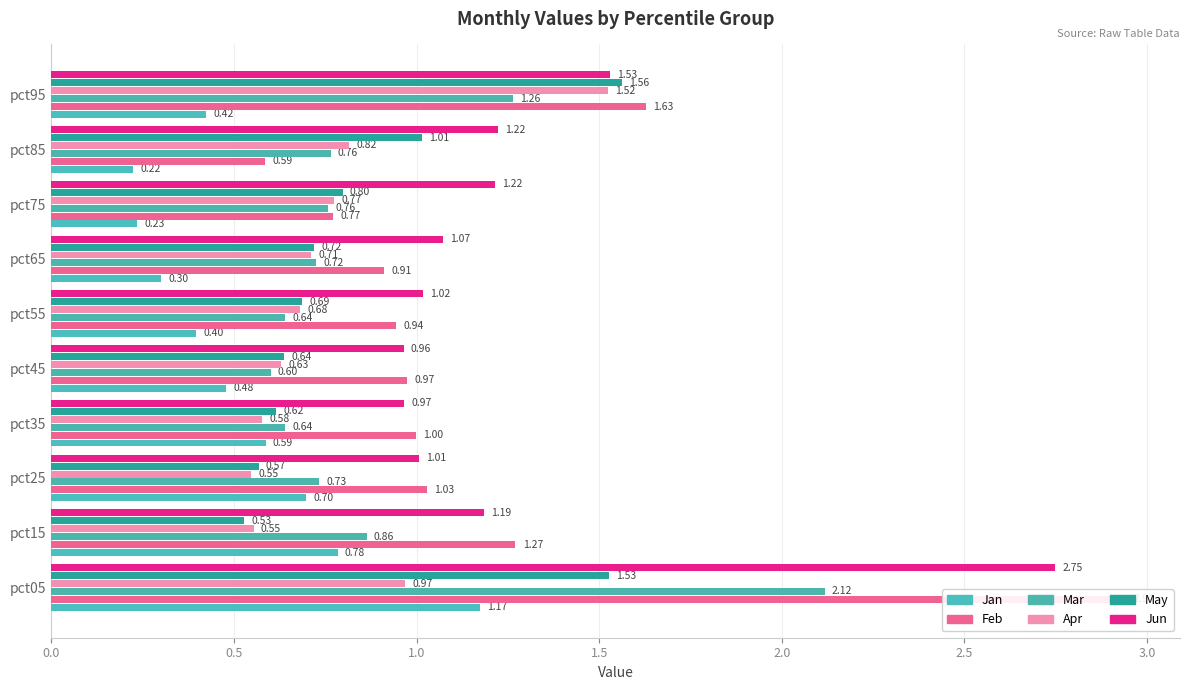

Which series has the largest range (max minus min)?

Feb